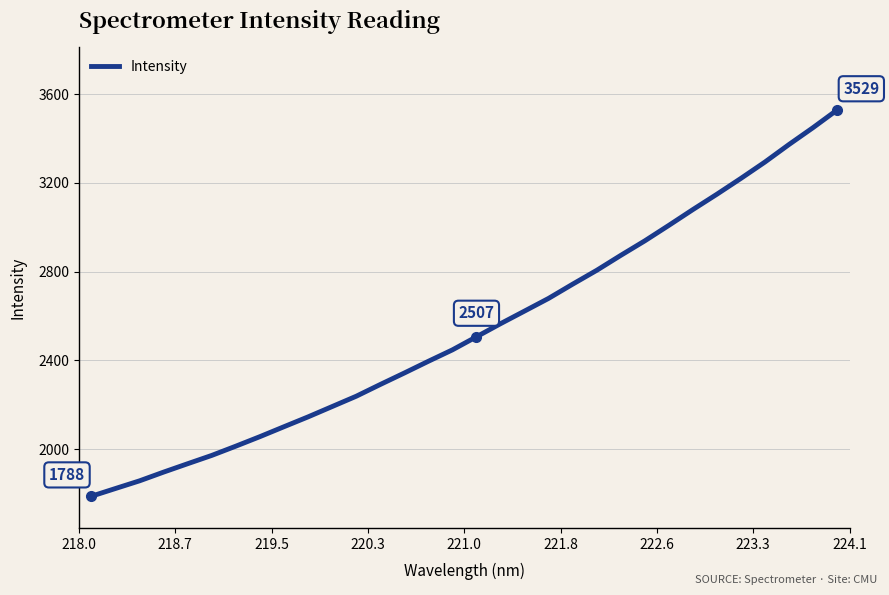

Reading left to right, transcribe all the data shown in this chart.

1788.1	1822.8	1857.4	1896.8	1934.7	1972.0	2013.7	2056.6	2101.3	2145.7	2192.2	2238.7	2291.6	2343.4	2396.3	2447.8	2506.7	2565.7	2622.7	2679.8	2743.8	2806.2	2873.6	2939.0	3008.8	3079.9	3149.1	3220.6	3294.3	3373.2	3449.1	3528.6